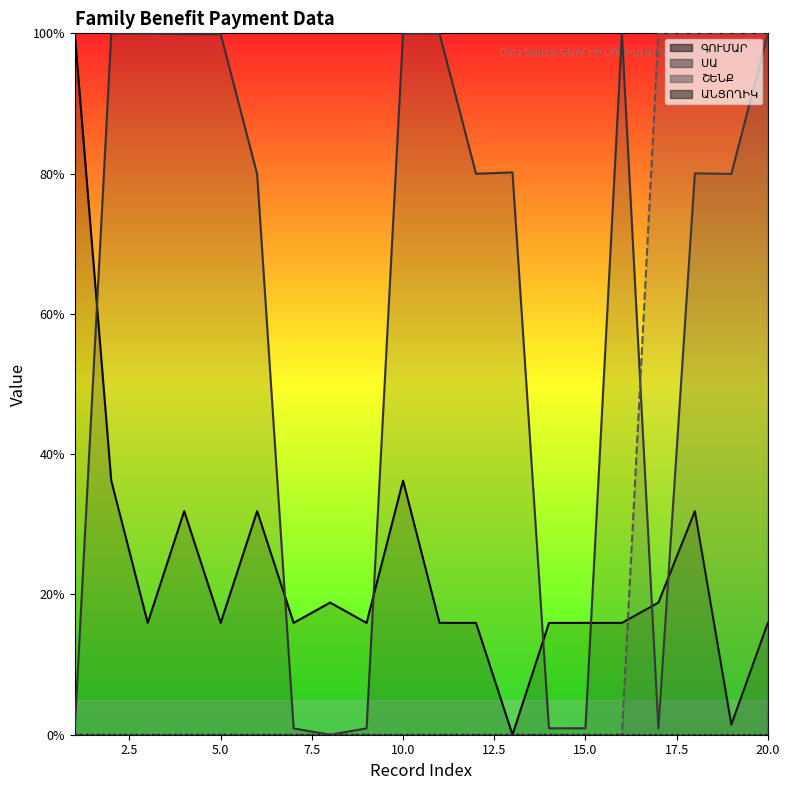

Which series has the widest spread of values?

ԳՈՒՄԱՐ